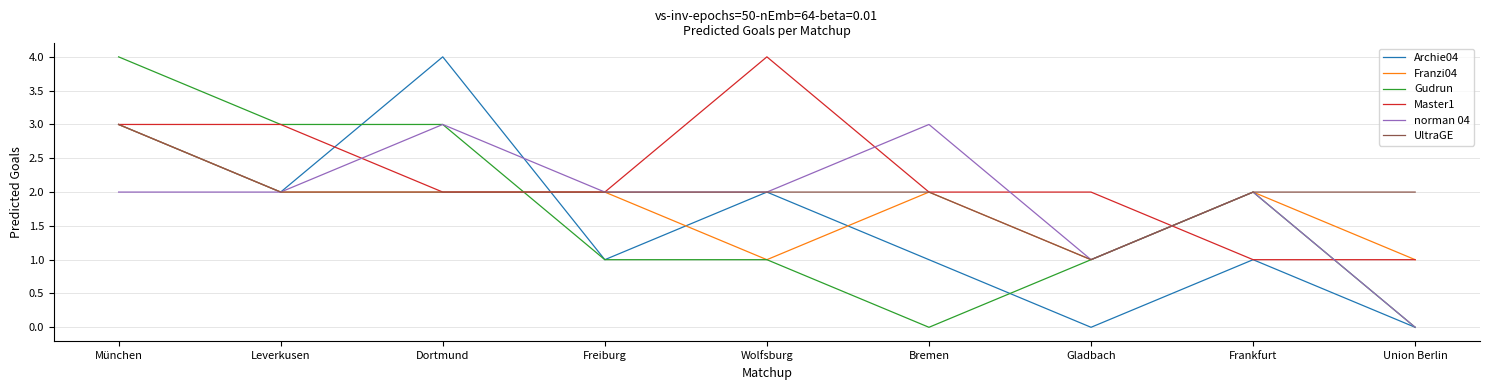

Between Bremen and Gladbach, which series saw the biggest shift?

norman 04